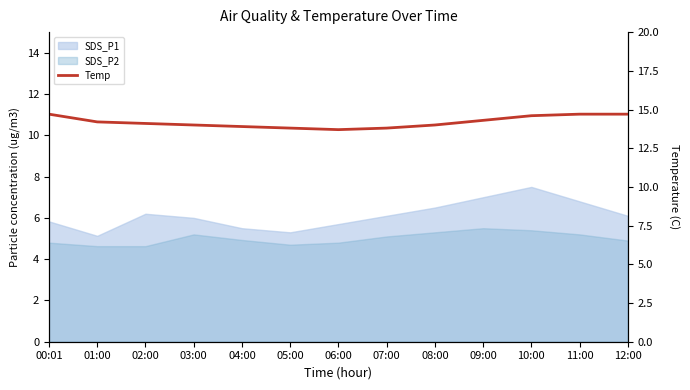

What is the difference between the maximum and minimum values?

1.0